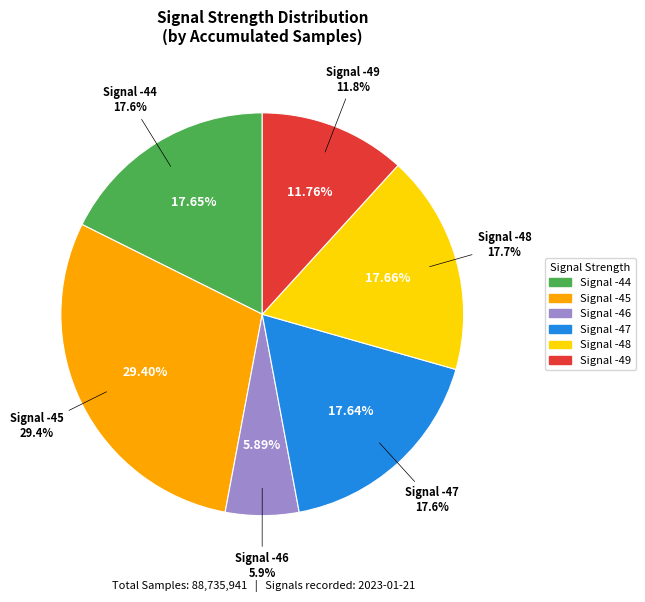

Is it true that -44 is 1% of the pie?

False